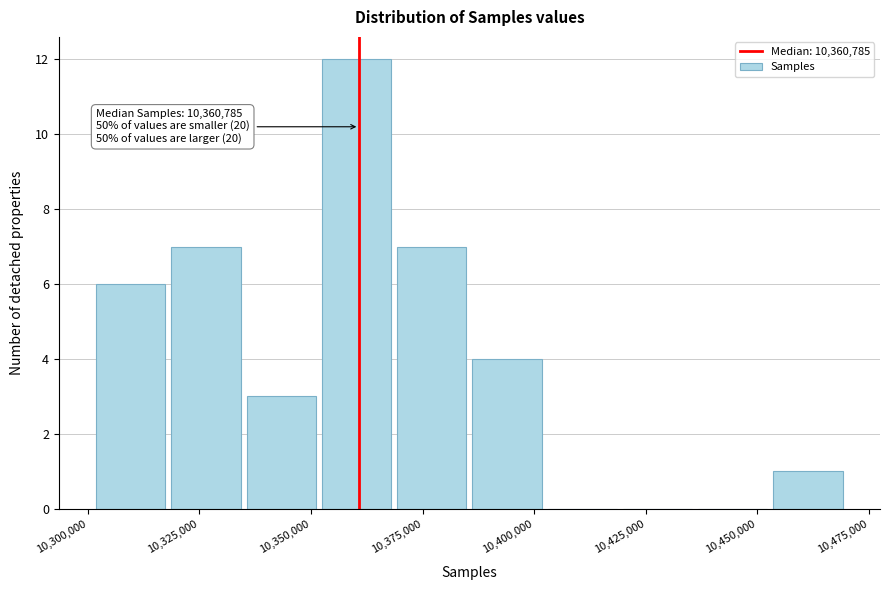

Around what value on the x-axis is the tallest bar? Give the approximate position of its centre, as read against the axis.

10360000